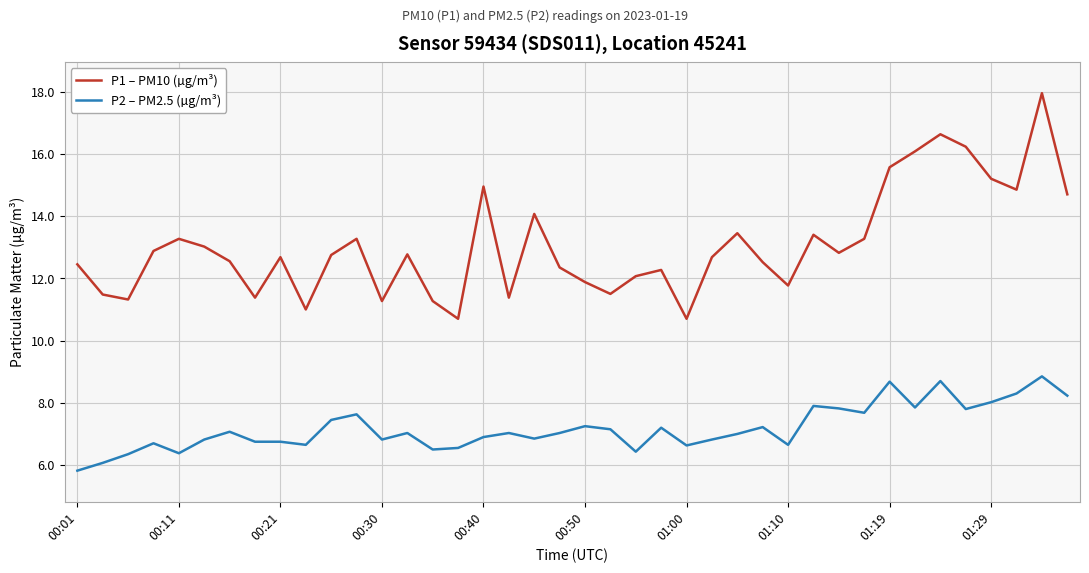

What are all the series names shown in the legend?

P1 – PM10 (µg/m³), P2 – PM2.5 (µg/m³)